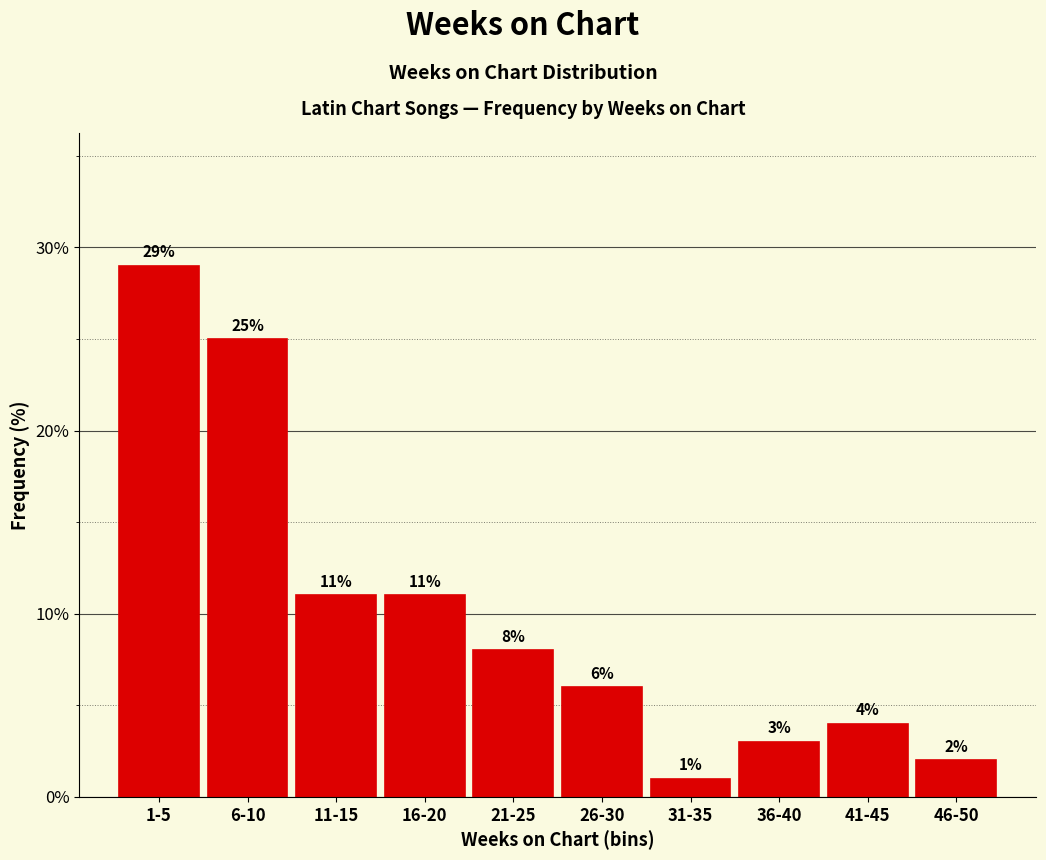

Reading right to left, list all the values displayed in this chart.

2.0	4.0	3.0	1.0	6.0	8.0	11.0	11.0	25.0	29.0